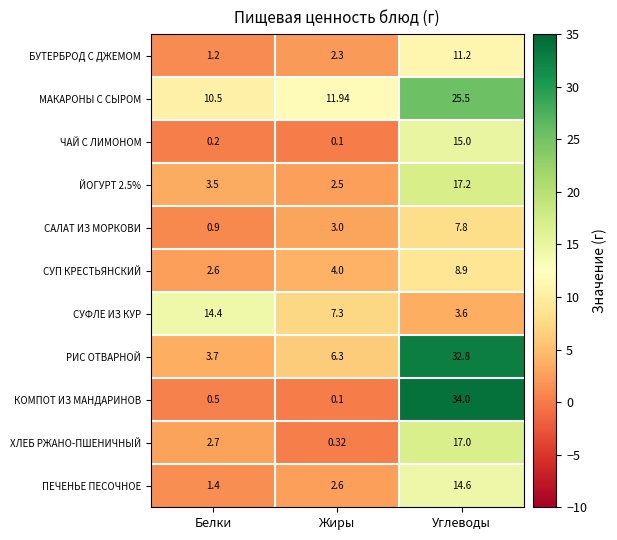

List the series in order of their peak value, highest first.

КОМПОТ ИЗ МАНДАРИНОВ, РИС ОТВАРНОЙ, МАКАРОНЫ С СЫРОМ, ЙОГУРТ 2.5%, ХЛЕБ РЖАНО-ПШЕНИЧНЫЙ, ЧАЙ С ЛИМОНОМ, ПЕЧЕНЬЕ ПЕСОЧНОЕ, СУФЛЕ ИЗ КУР, БУТЕРБРОД С ДЖЕМОМ, СУП КРЕСТЬЯНСКИЙ, САЛАТ ИЗ МОРКОВИ